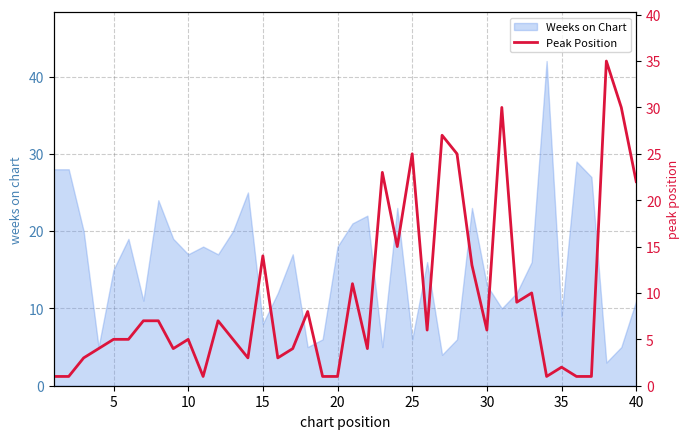

Reading left to right, extract all data points from this chart.

1	1	3	4	5	5	7	7	4	5	1	7	5	3	14	3	4	8	1	1	11	4	23	15	25	6	27	25	13	6	30	9	10	1	2	1	1	35	30	22